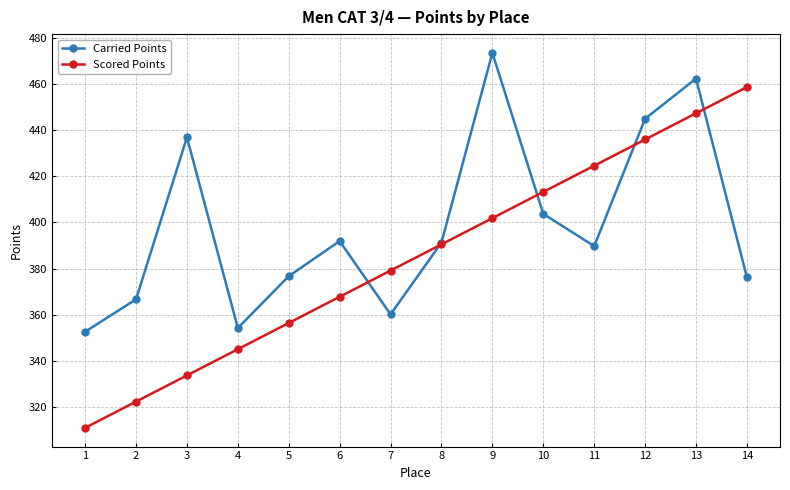

Where does the Carried Points series first go above 391?

3